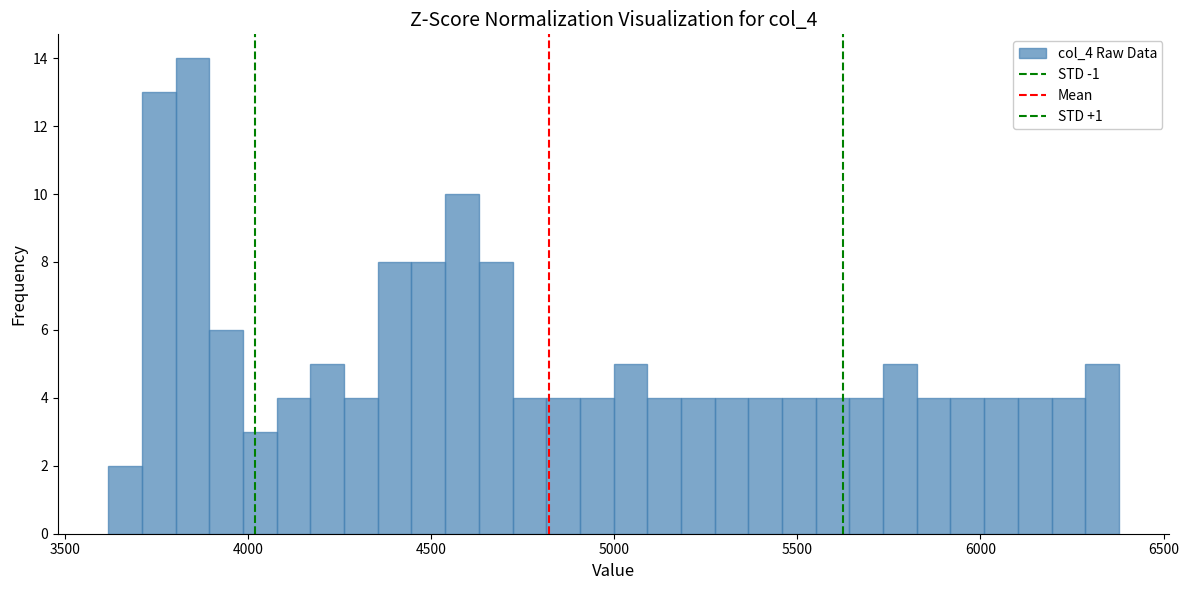

Around what value on the x-axis is the tallest bar? Give the approximate position of its centre, as read against the axis.

3850